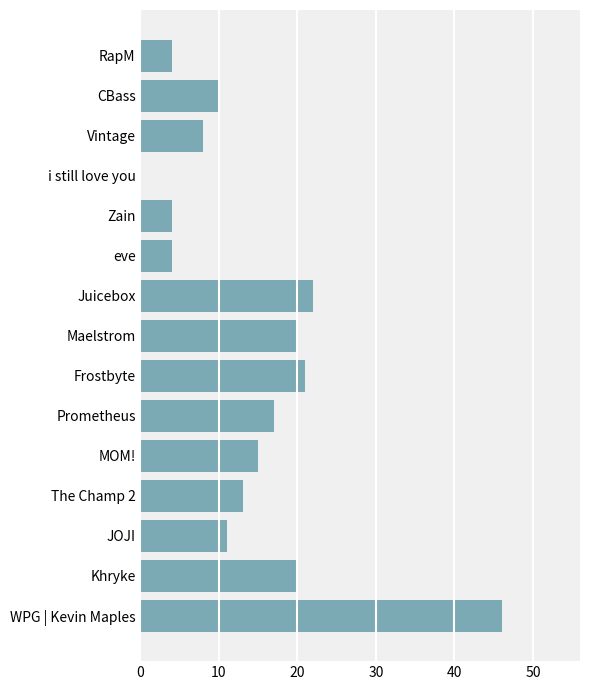

What is the sum of all values?

215